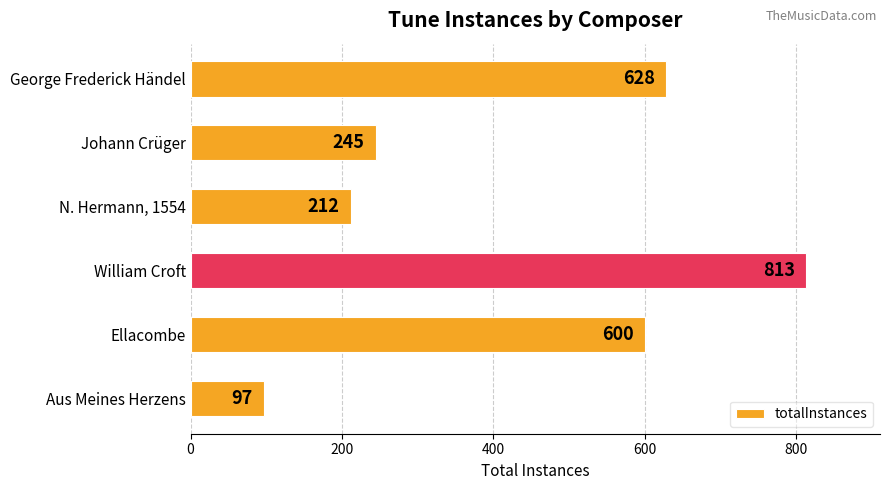

Reading bottom to top, what are all the values shown in this chart?

97	600	813	212	245	628